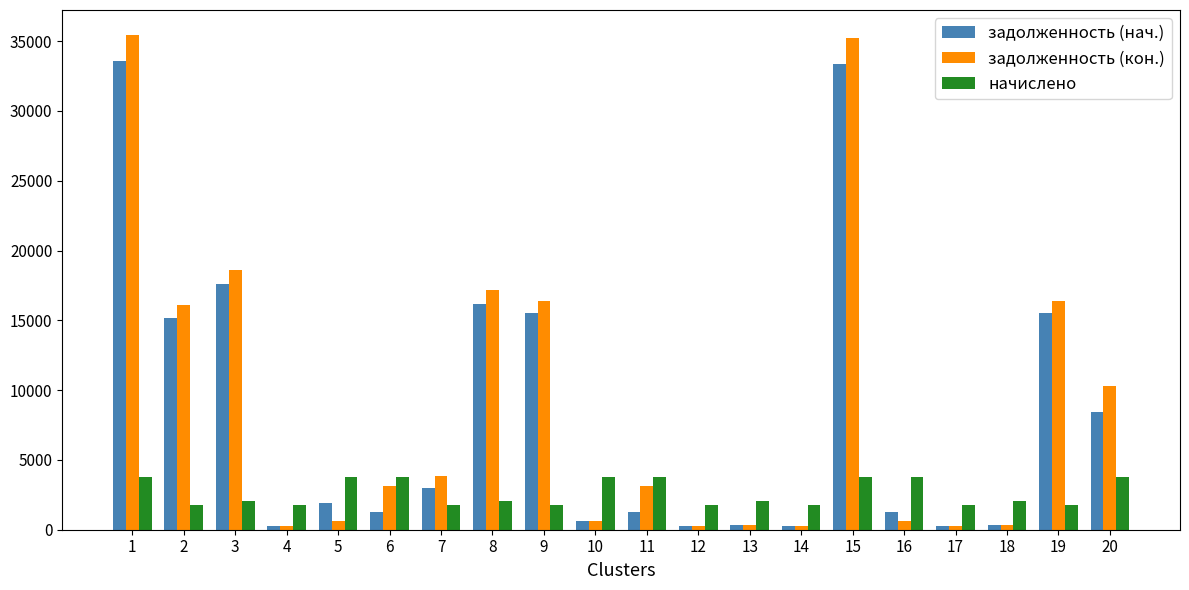

What is the spread (max minus min) of values at 11?

2494.6